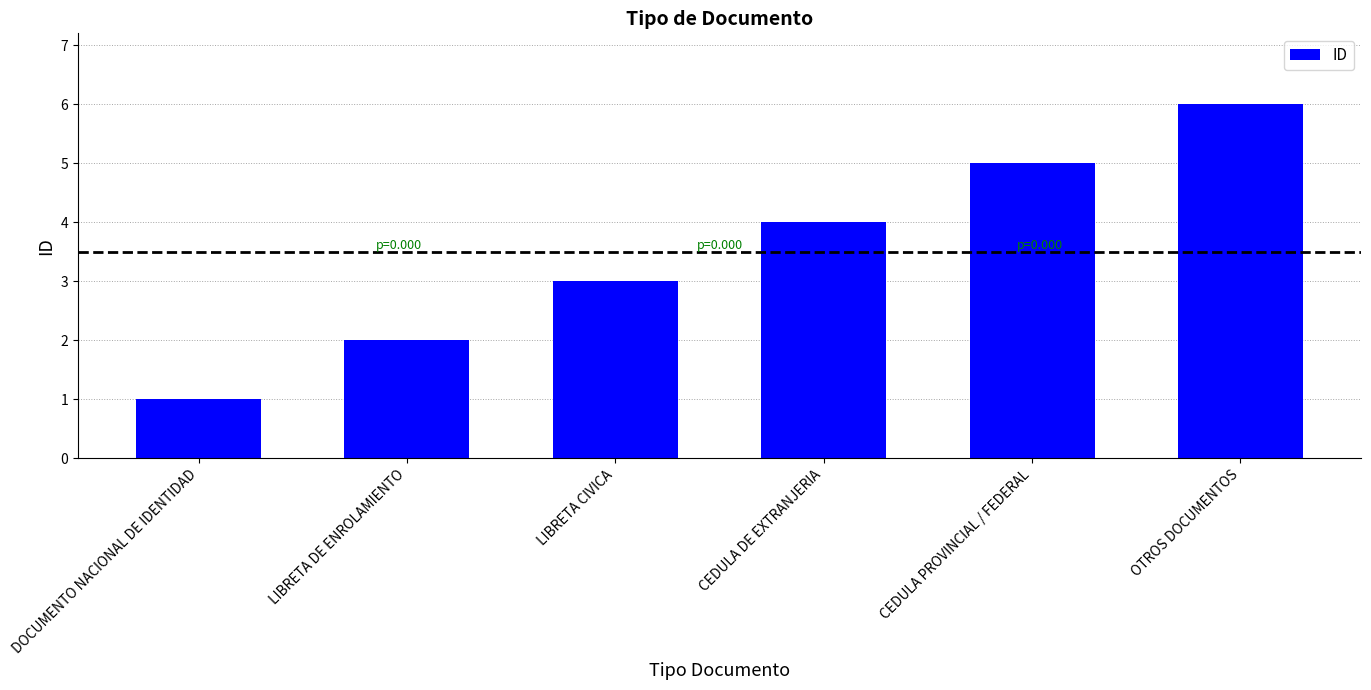

Approximately how many times larger is the value at CEDULA PROVINCIAL / FEDERAL compared to OTROS DOCUMENTOS?

0.8